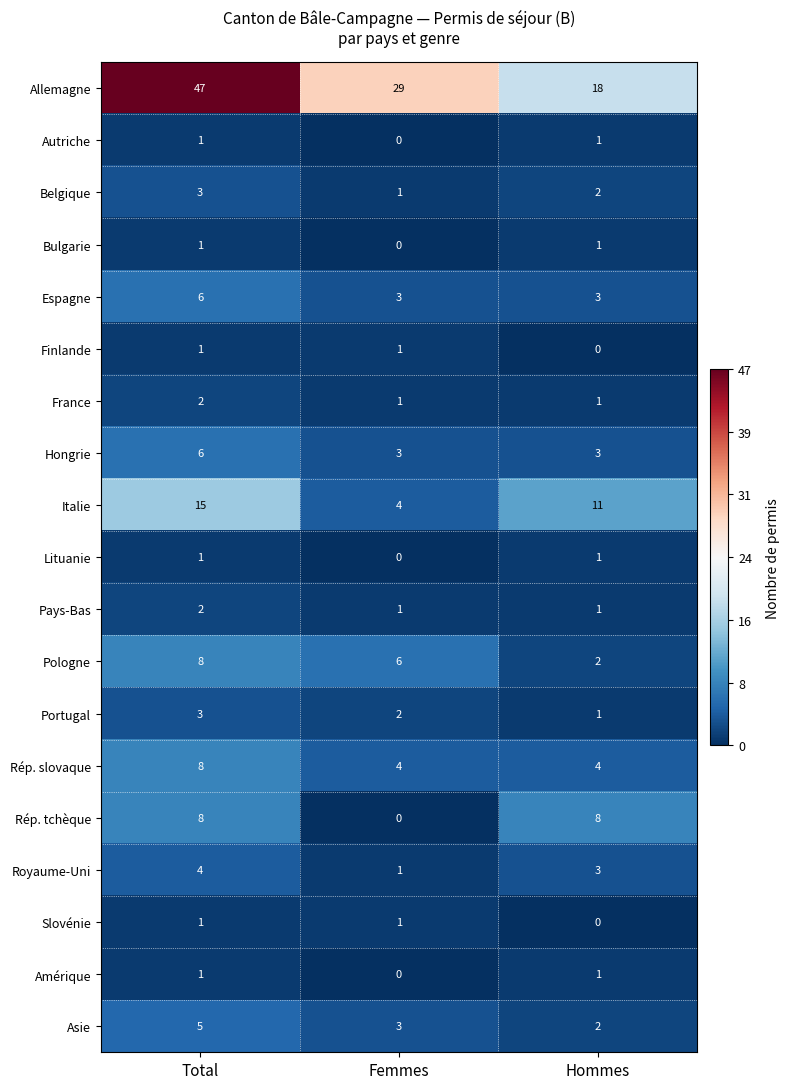

What is the highest value of the Asie series?

5